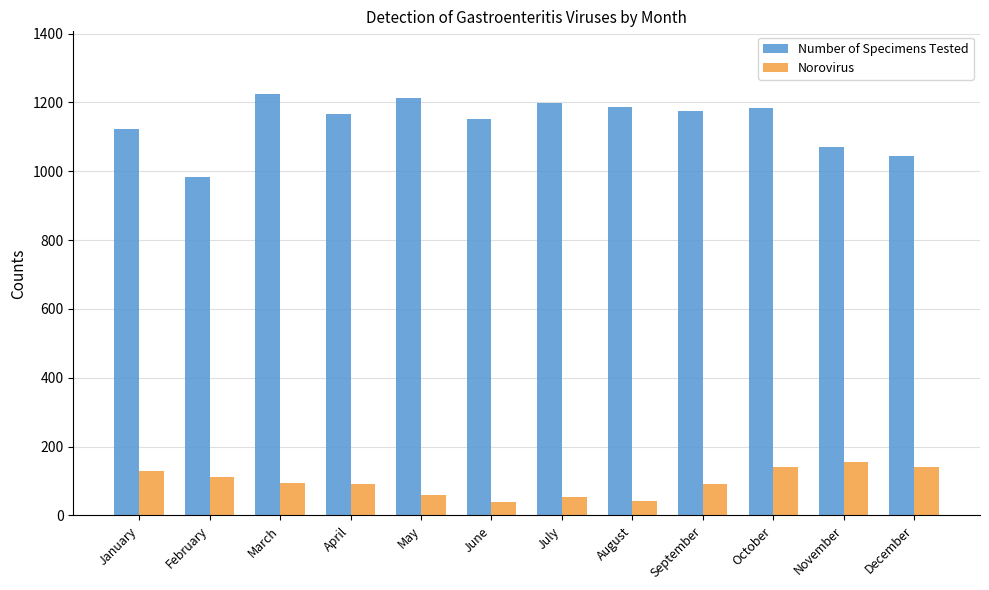

The value of Number of Specimens Tested at November is 1069. True or false?

True